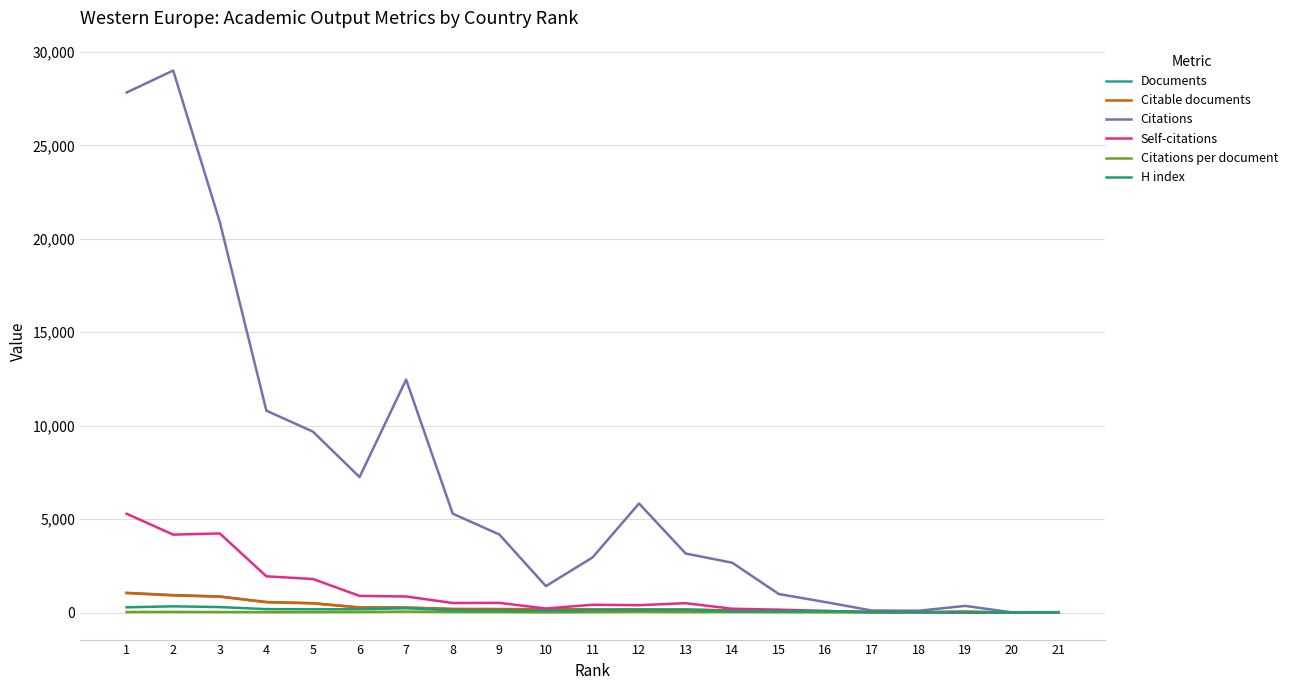

Where does the Citable documents series first go above 161?

1